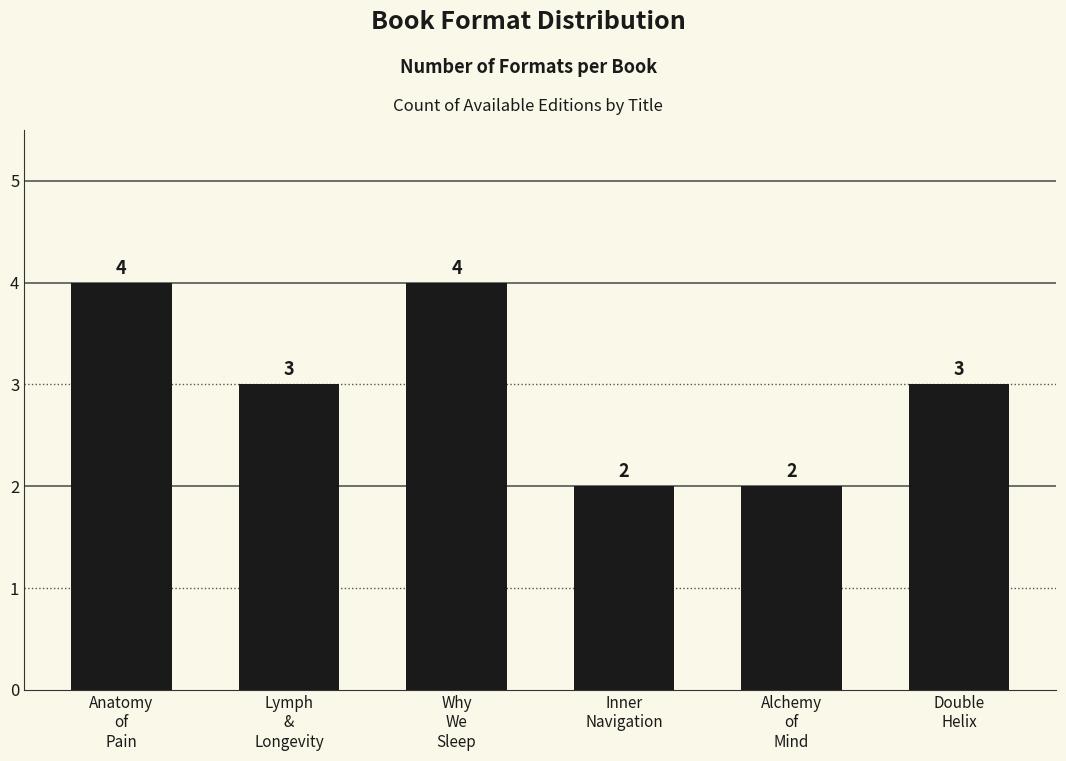

How many values are between 2 and 4?

6